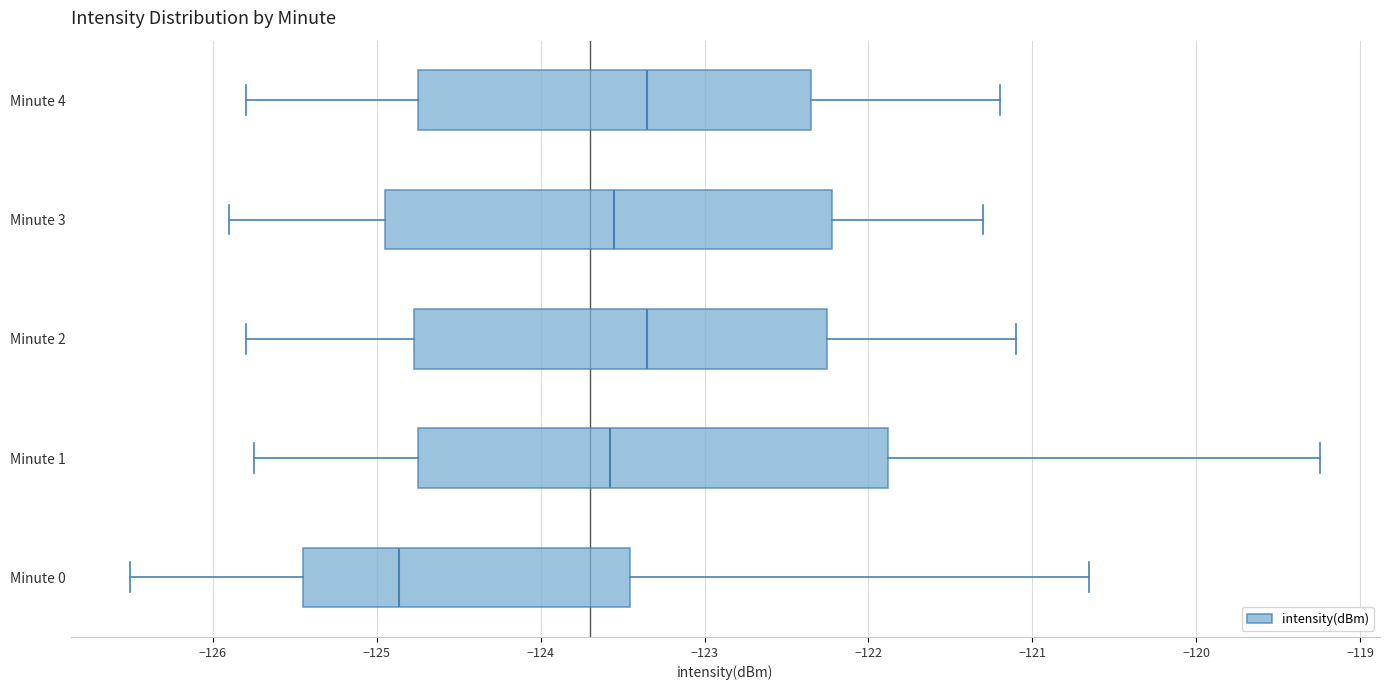

Which box is the widest, from its left edge to its right edge?

Minute 1